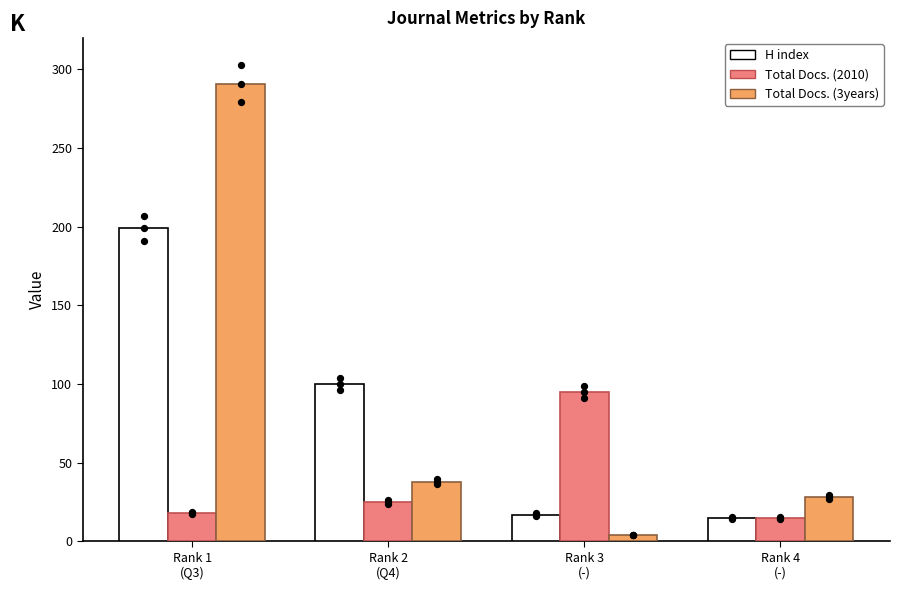

Which series has the largest total across all categories?

Total Docs. (3years)